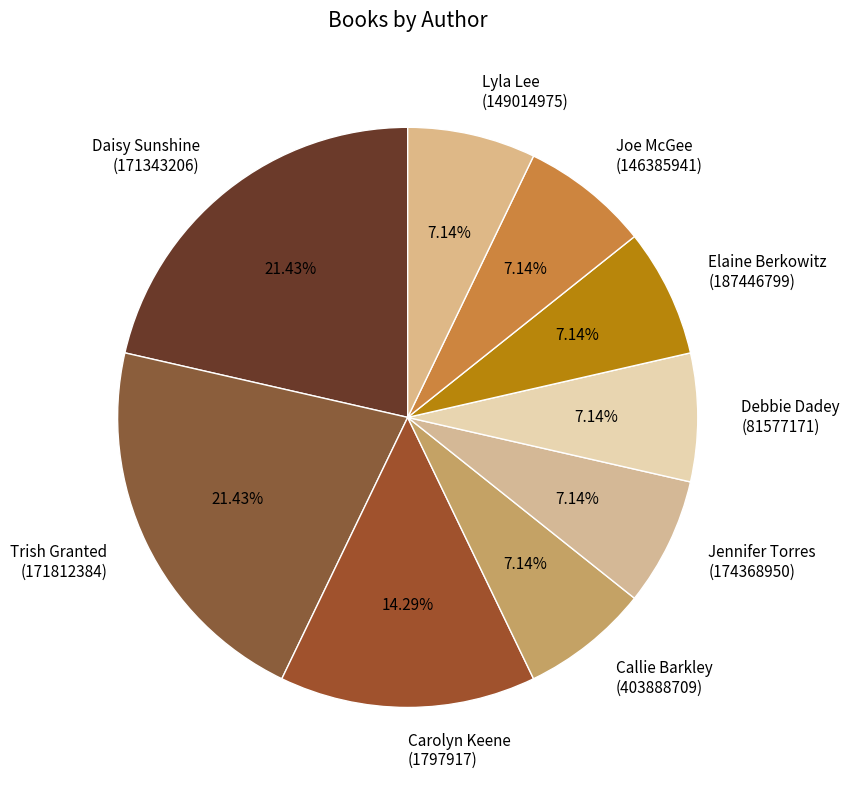

Is it true that Daisy Sunshine (171343206) is 44% of the pie?

False